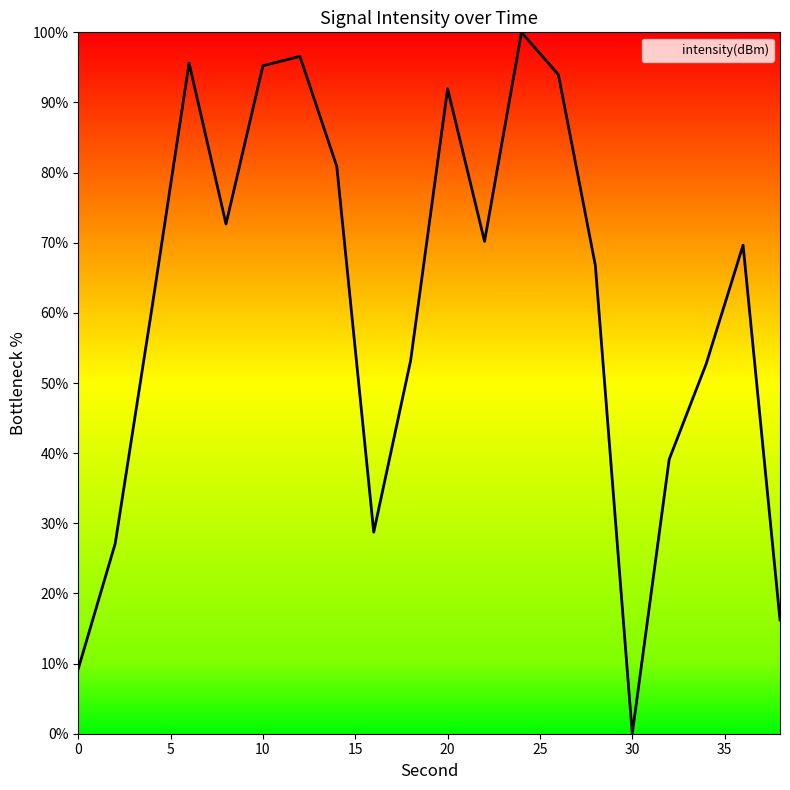

What is the greatest value displayed?

100.0